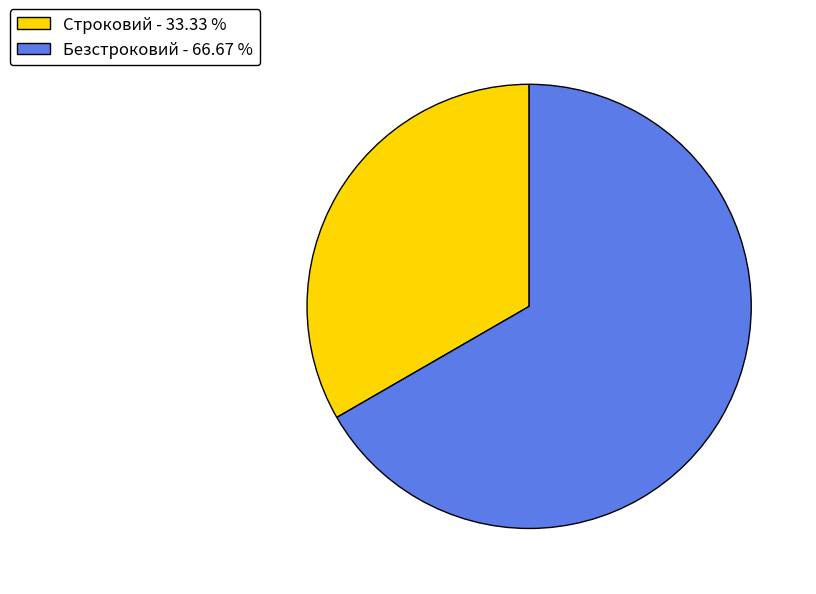

Do Строковий - 33.33 % and Безстроковий - 66.67 % together represent more than half of the pie?

Yes